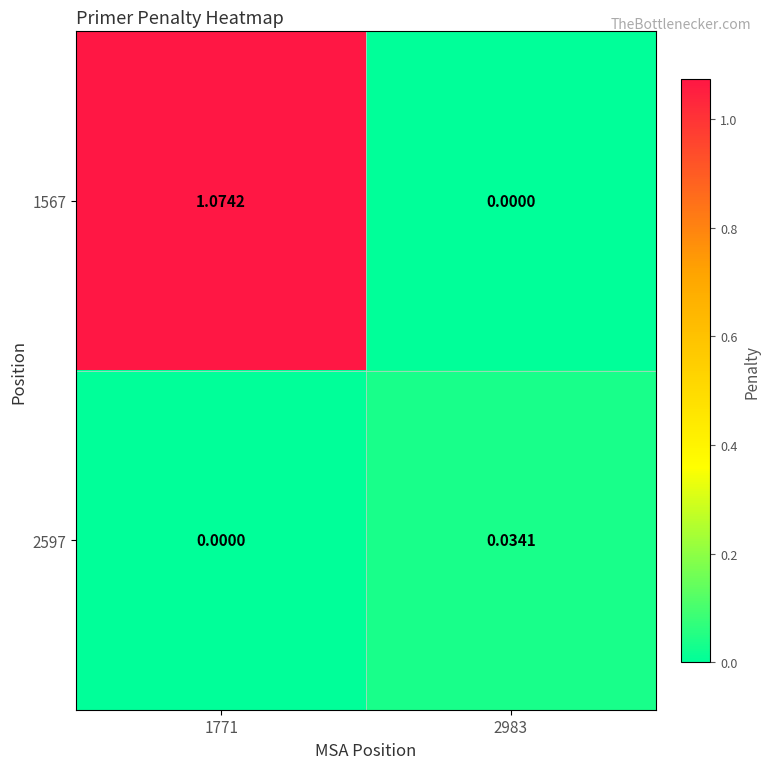

Between 1771 and 2983, which series saw the biggest shift?

1567